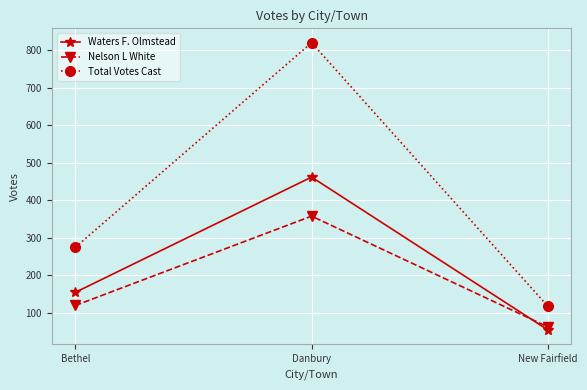

Rank the series by their maximum value, from lowest to highest.

Nelson L White, Waters F. Olmstead, Total Votes Cast